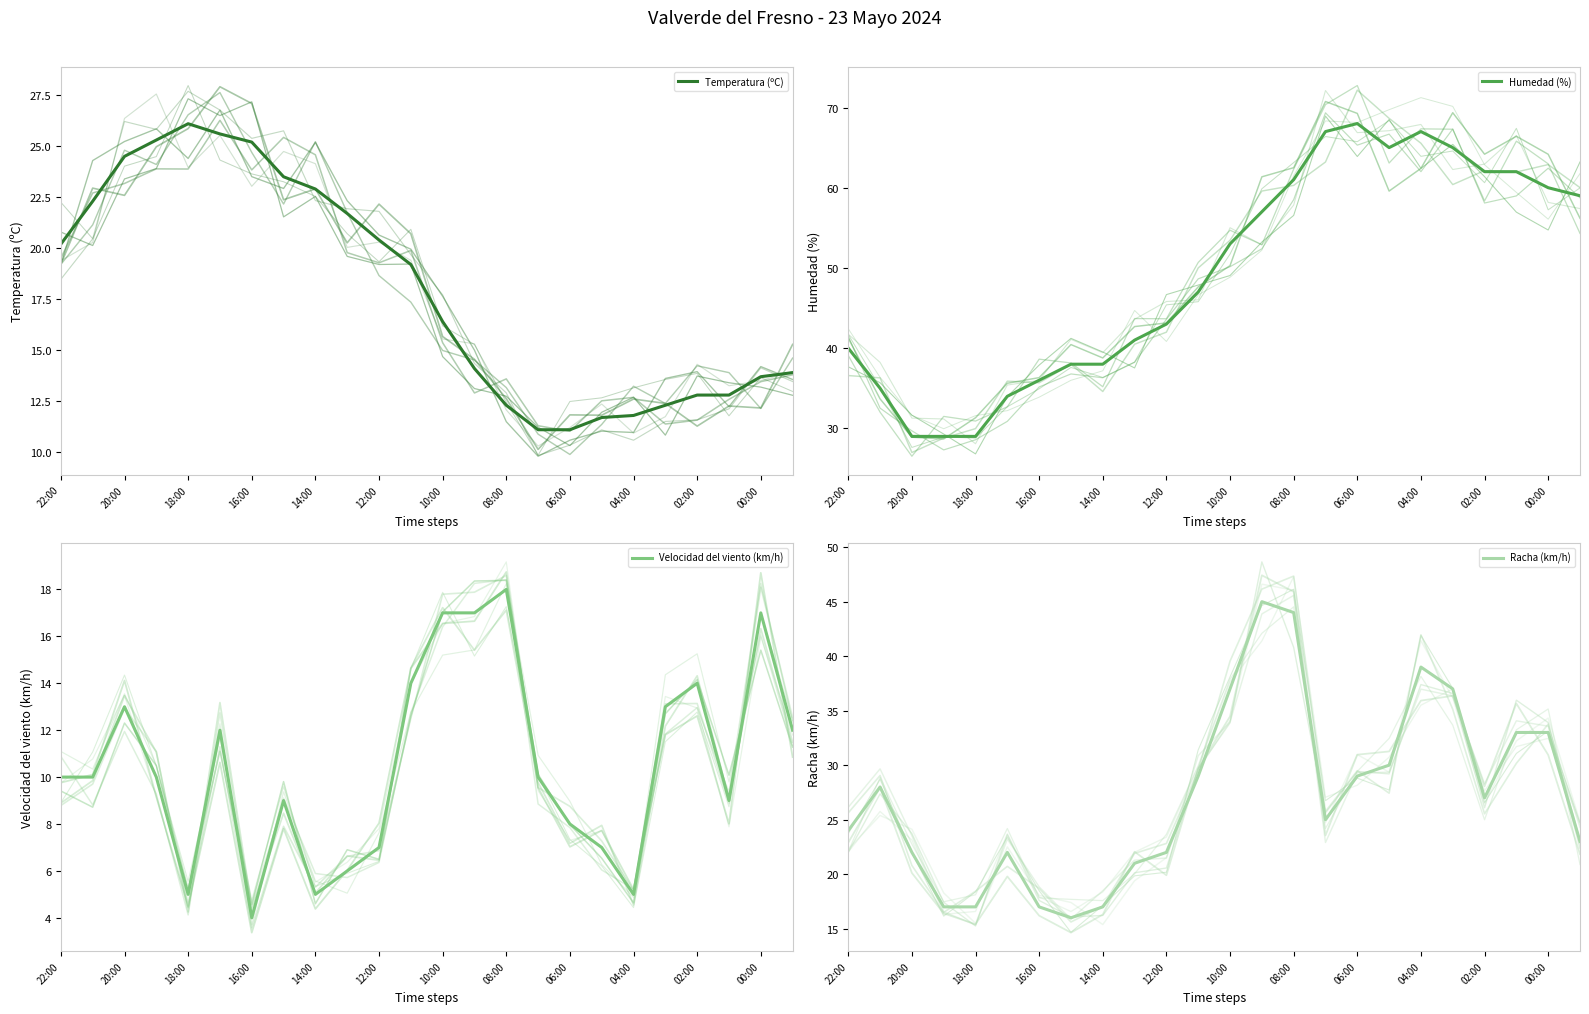

Reading right to left, extract all data points from this chart.

Temperatura (ºC): 13.9	13.7	12.8	12.8	12.3	11.8	11.7	11.1	11.1	12.3	14.1	16.4	19.2	20.4	21.7	22.9	23.5	25.2	25.6	26.1	25.3	24.5	22.3	20.2
Humedad (%): 59.0	60.0	62.0	62.0	65.0	67.0	65.0	68.0	67.0	61.0	57.0	53.0	47.0	43.0	41.0	38.0	38.0	36.0	34.0	29.0	29.0	29.0	35.0	40.0
Velocidad del viento (km/h): 12.0	17.0	9.0	14.0	13.0	5.0	7.0	8.0	10.0	18.0	17.0	17.0	14.0	7.0	6.0	5.0	9.0	4.0	12.0	5.0	10.0	13.0	10.0	10.0
Racha (km/h): 23.0	33.0	33.0	27.0	37.0	39.0	30.0	29.0	25.0	44.0	45.0	37.0	29.0	22.0	21.0	17.0	16.0	17.0	22.0	17.0	17.0	22.0	28.0	24.0